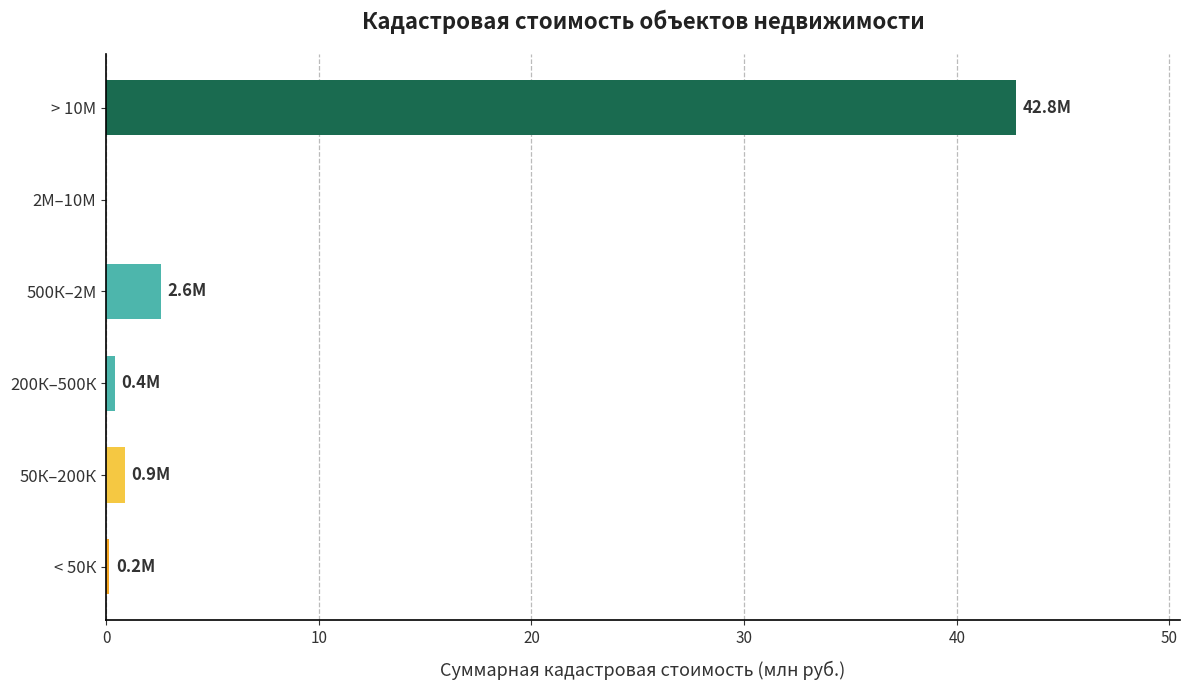

Count the number of data series in this chart.

1